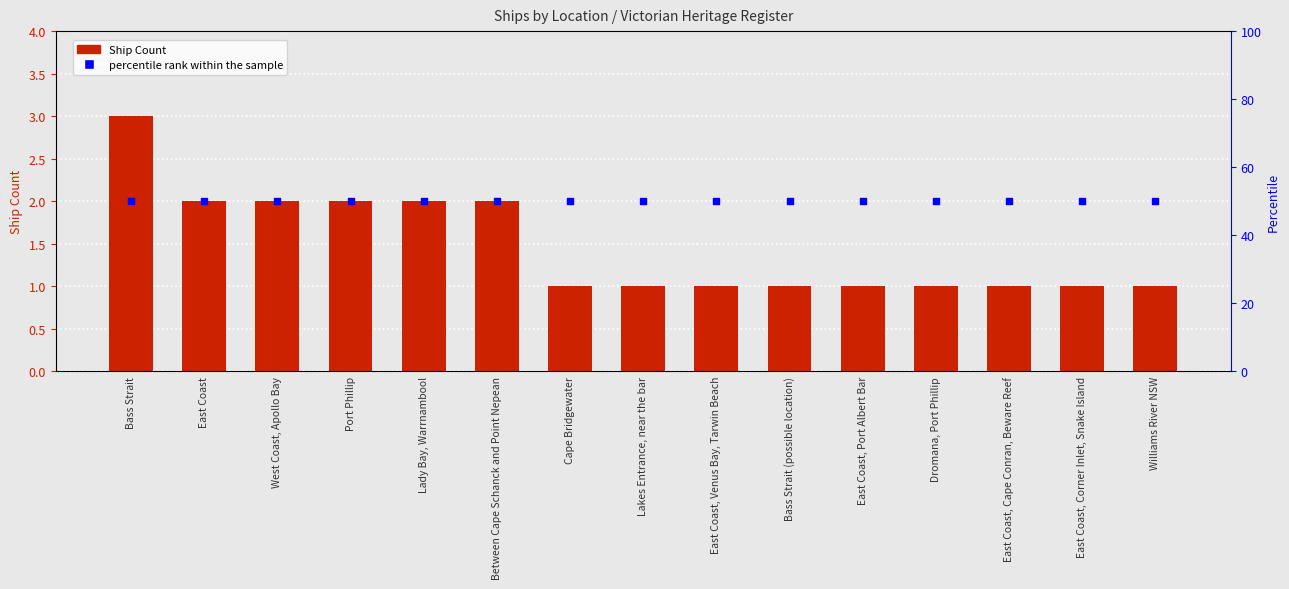

What are all the series names shown in the legend?

Ship Count, percentile rank within the sample